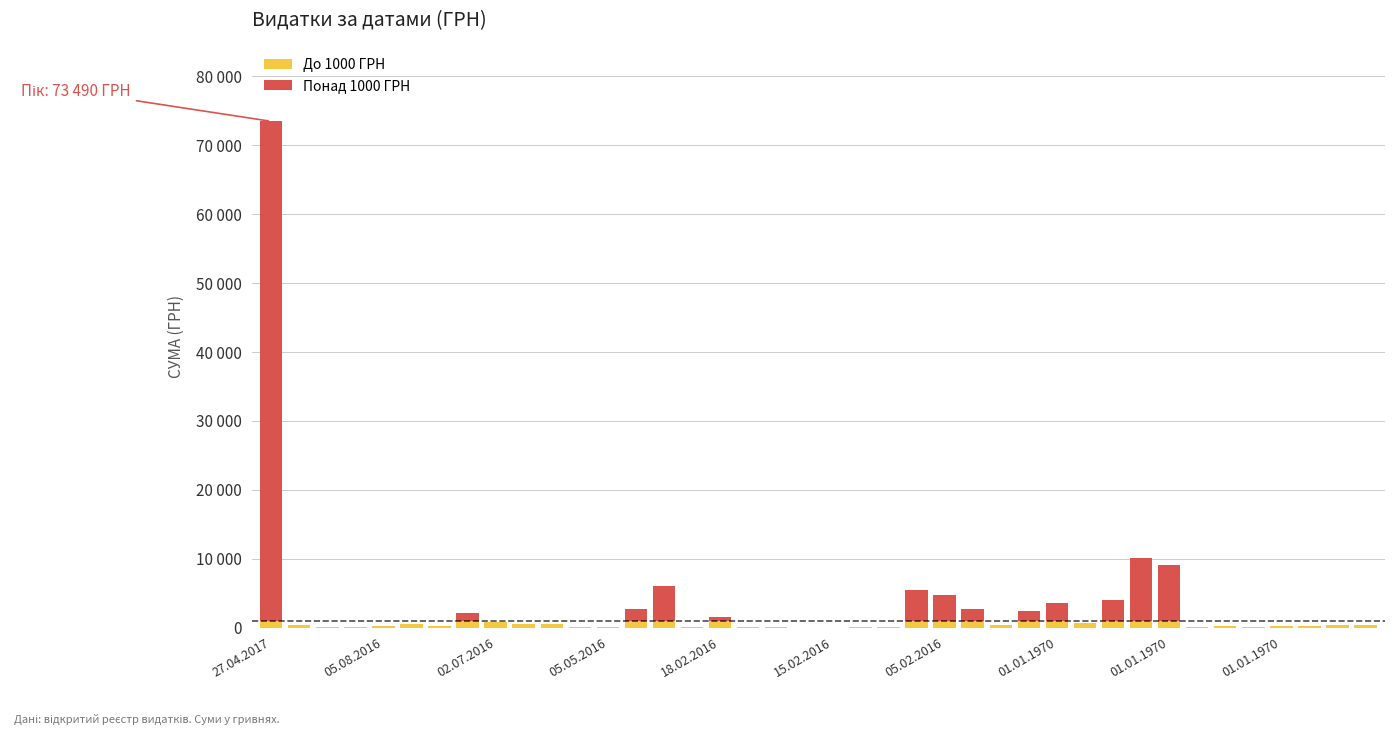

The value of До 1000 ГРН at 01.01.1970 is 225.1. True or false?

True